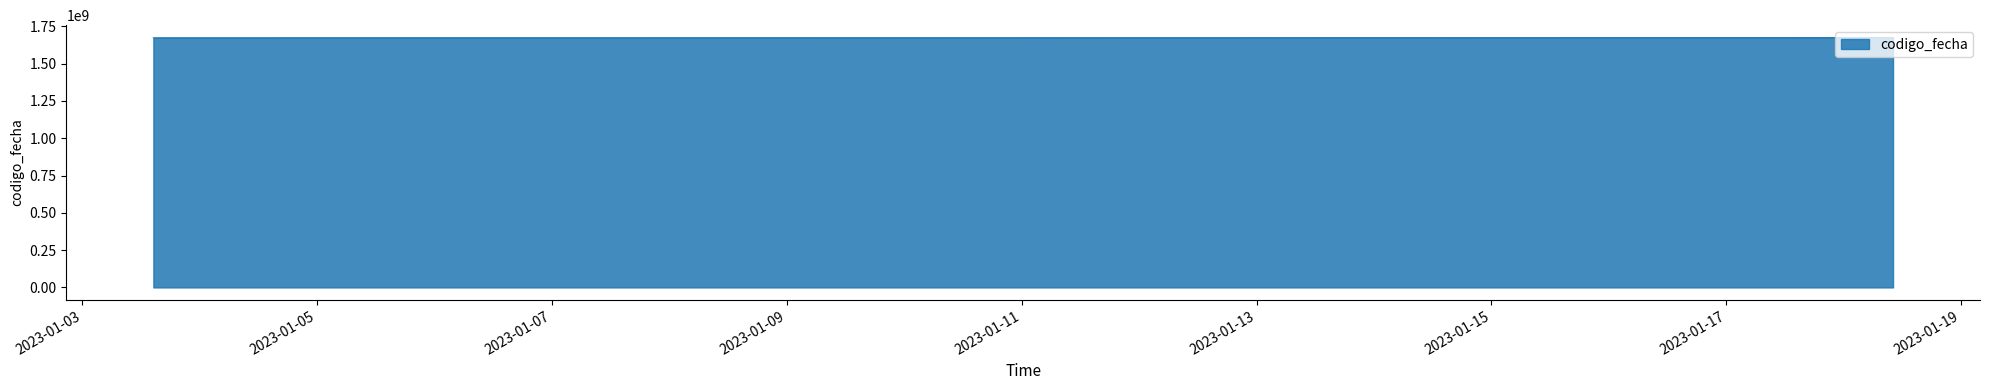

What is the sum of all values?

5020892787